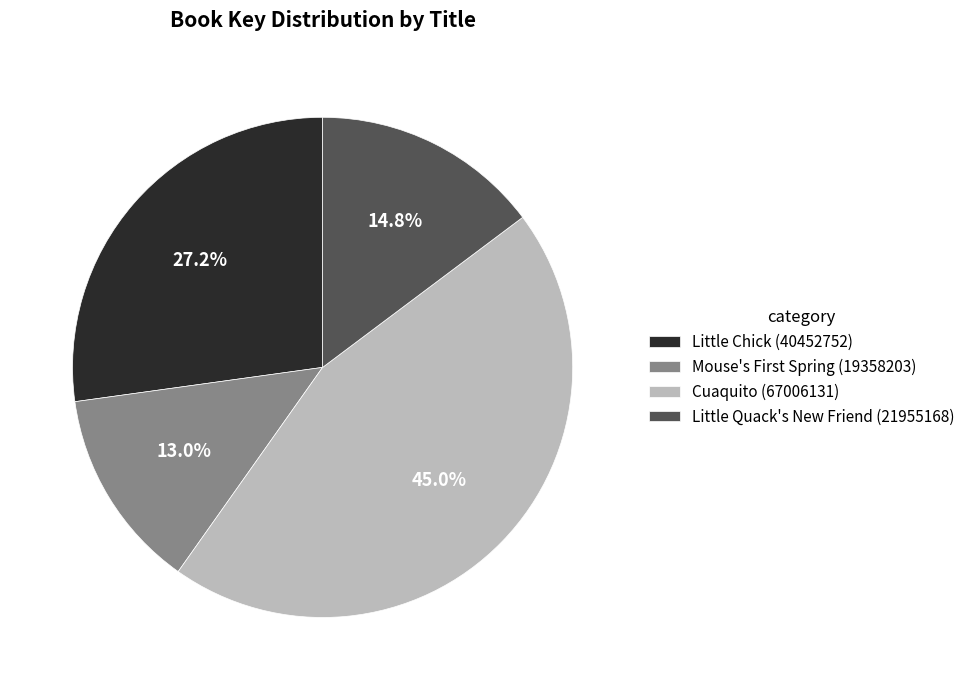

How many slices are in this pie chart?

4